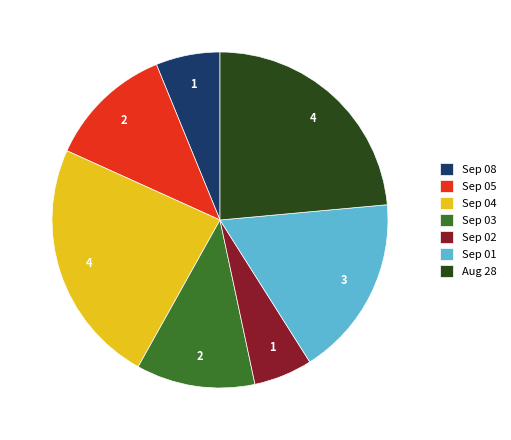

Is the sum of Sep 02 and Sep 01 greater than half?

No